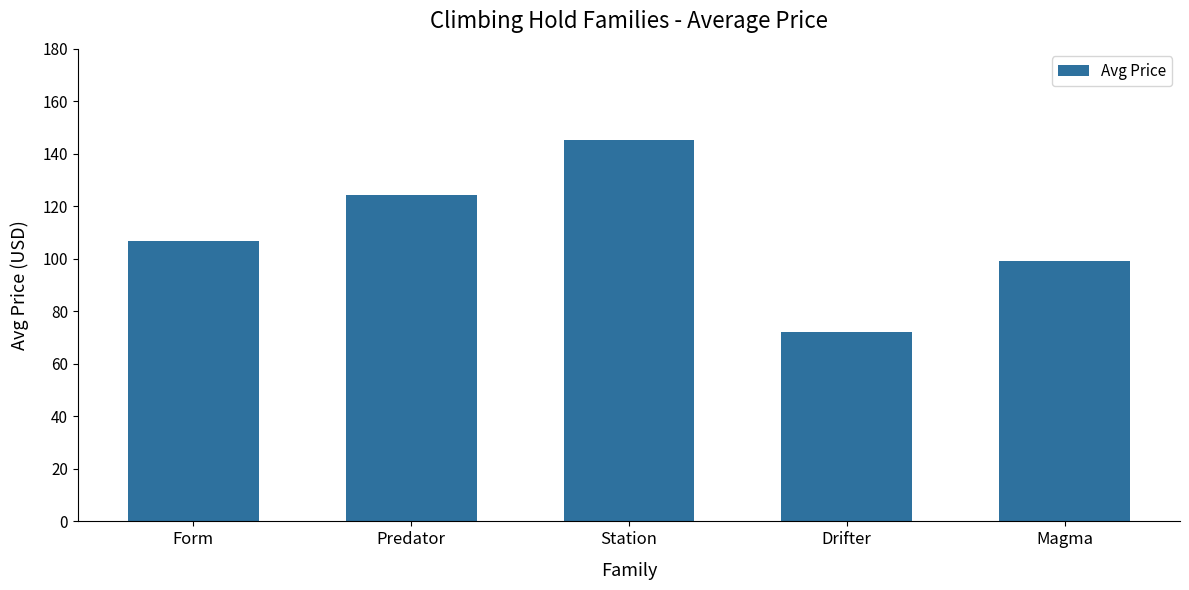

Rank the categories by value from highest to lowest.

Station, Predator, Form, Magma, Drifter